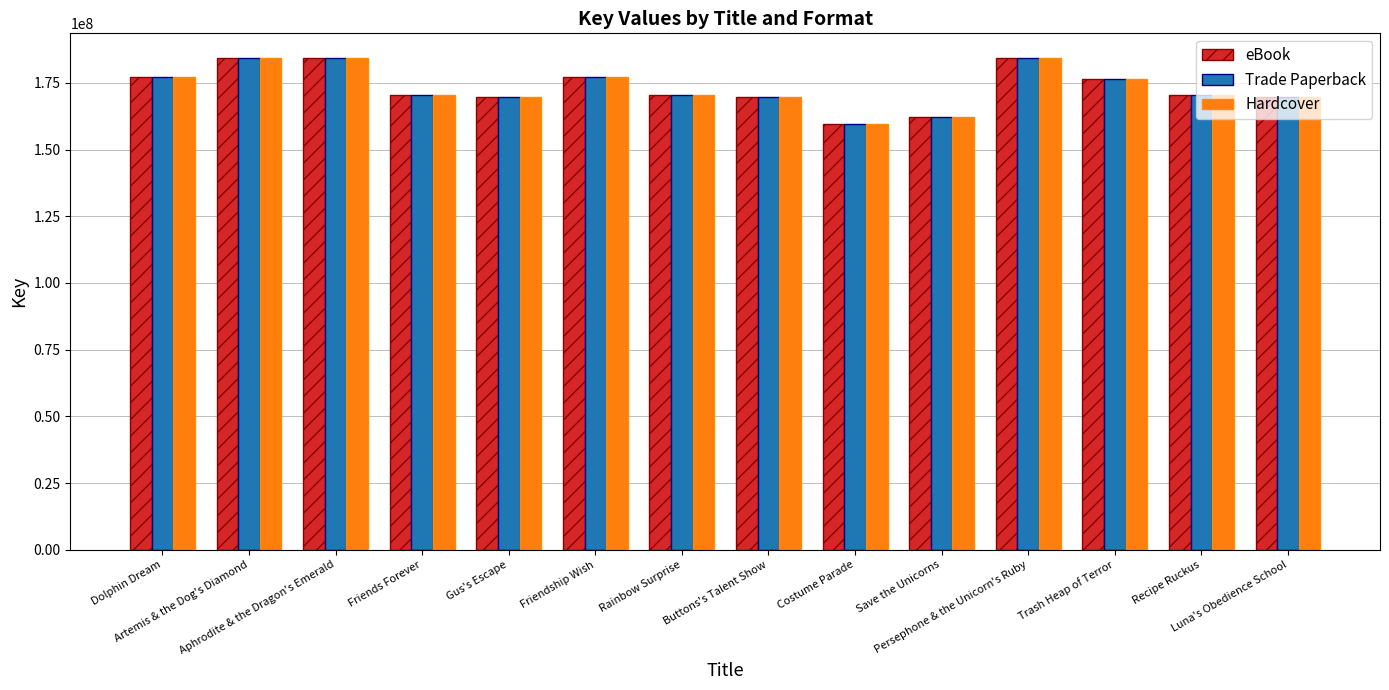

What is the difference between the maximum and minimum values in the Hardcover series?

24642564